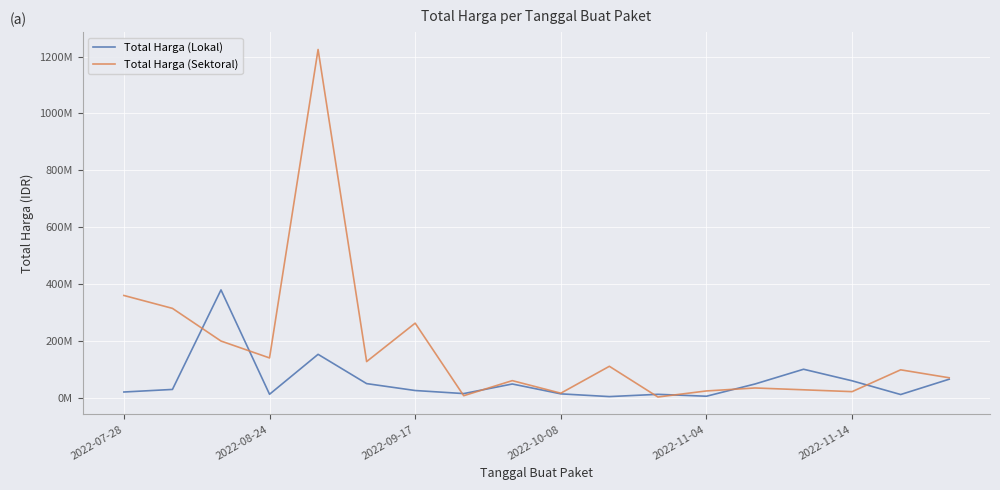

Does the chart have visible grid lines?

Yes